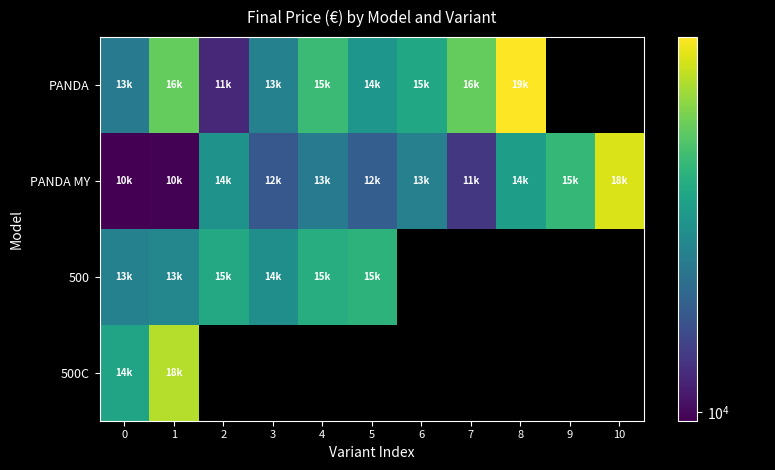

Reading right to left, what are all the values shown in this chart?

PANDA: 10=0.0	9=0.0	8=19000.0	7=16250.0	6=14600.0	5=13900.0	4=15424.5	3=13150.0	2=10600.0	1=16250.0	0=12950.0
PANDA MY: 10=18300.0	9=15250.0	8=14250.0	7=10950.0	6=13100.0	5=11973.3	4=12940.0	3=11800.0	2=13800.0	1=9900.0	0=9850.0
500: 10=0.0	9=0.0	8=0.0	7=0.0	6=0.0	5=15050.0	4=14850.0	3=13650.0	2=14650.0	1=13350.0	0=13150.0
500C: 10=0.0	9=0.0	8=0.0	7=0.0	6=0.0	5=0.0	4=0.0	3=0.0	2=0.0	1=17650.0	0=14450.0